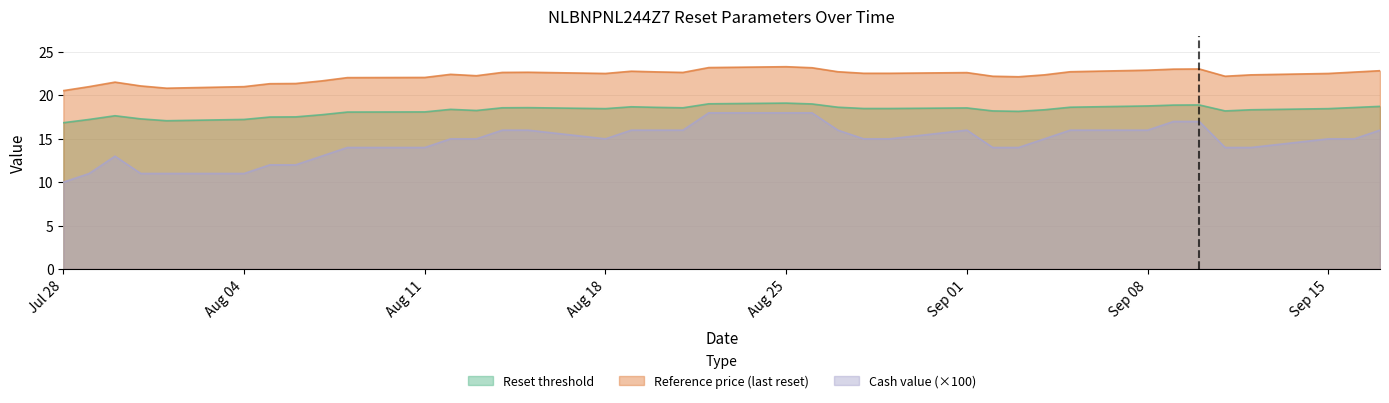

What is the average value of the Reference price (last reset) series?

22.3